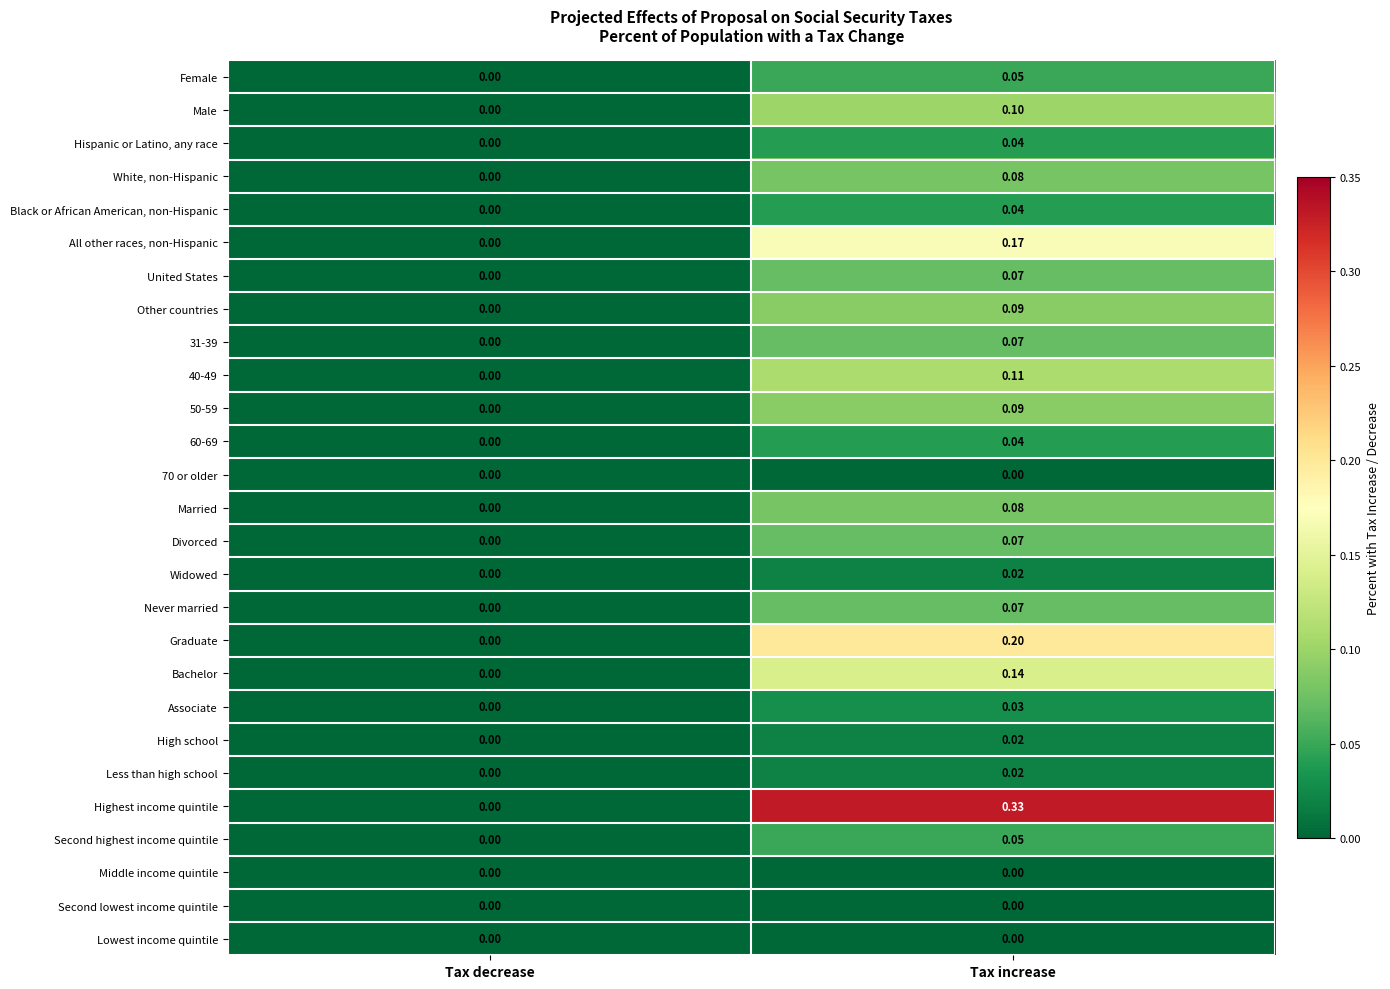

At which label is High school closest to 0?

Tax decrease